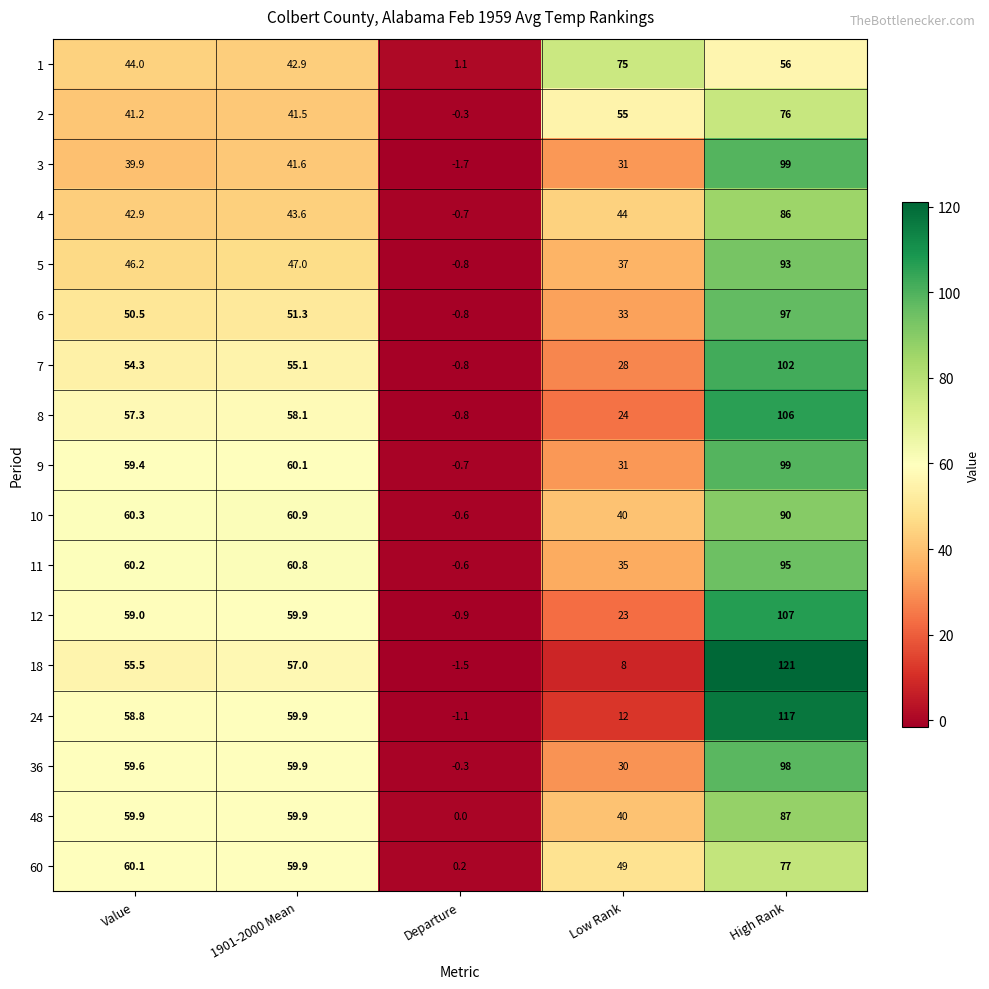

What is the sum of all 48 values?

246.8